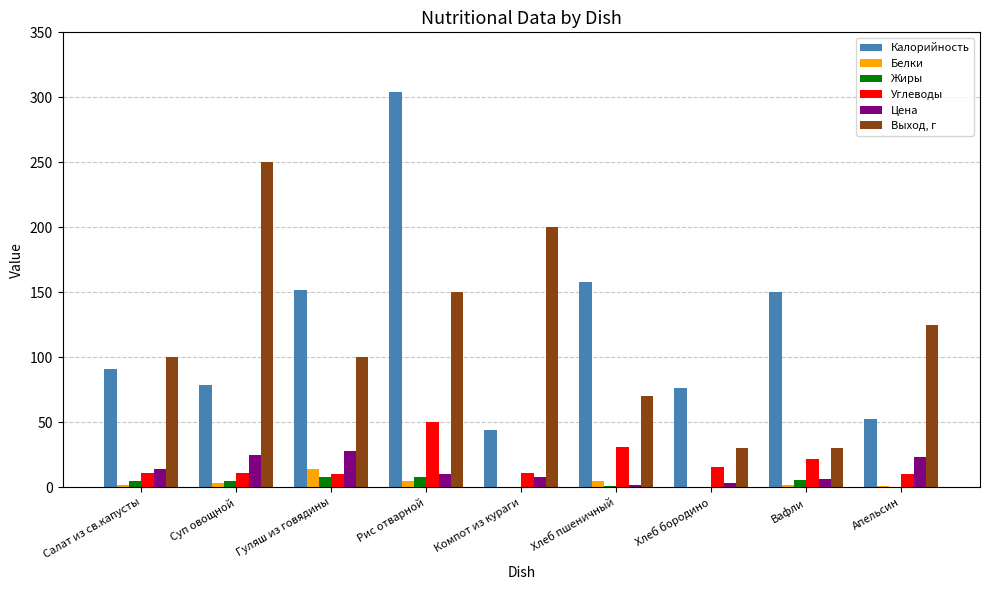

Is the value of Цена at Компот из кураги greater than the value of Выход, г at Компот из кураги?

No